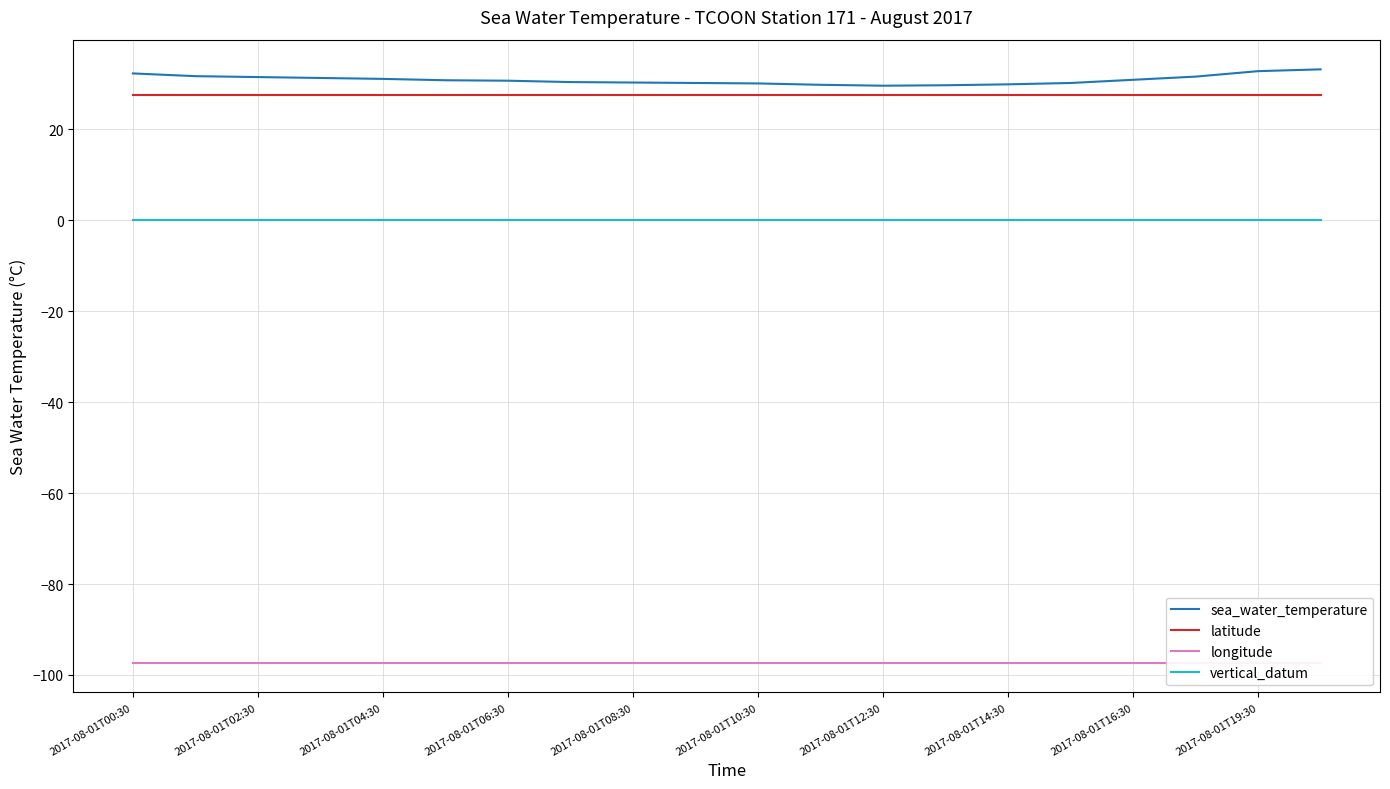

What is the highest value of the sea_water_temperature series?

33.2